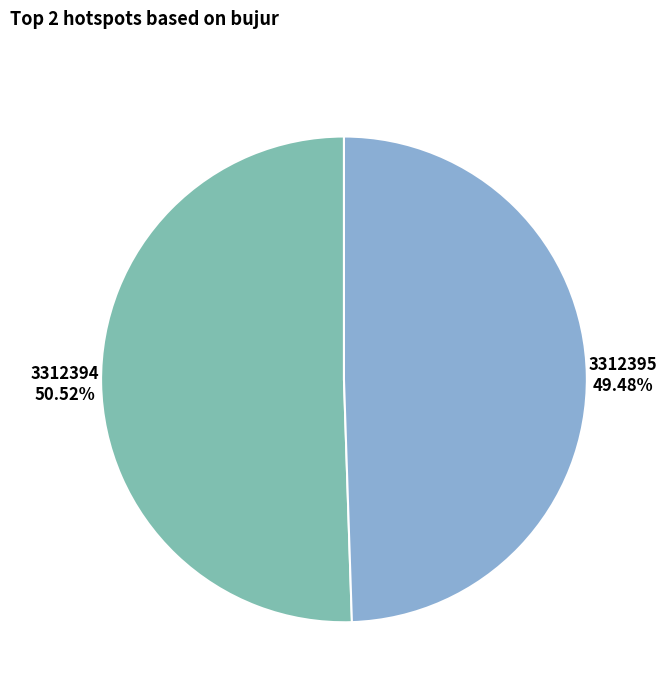

What percentage is the 3312395 slice, to the nearest percent?

49%